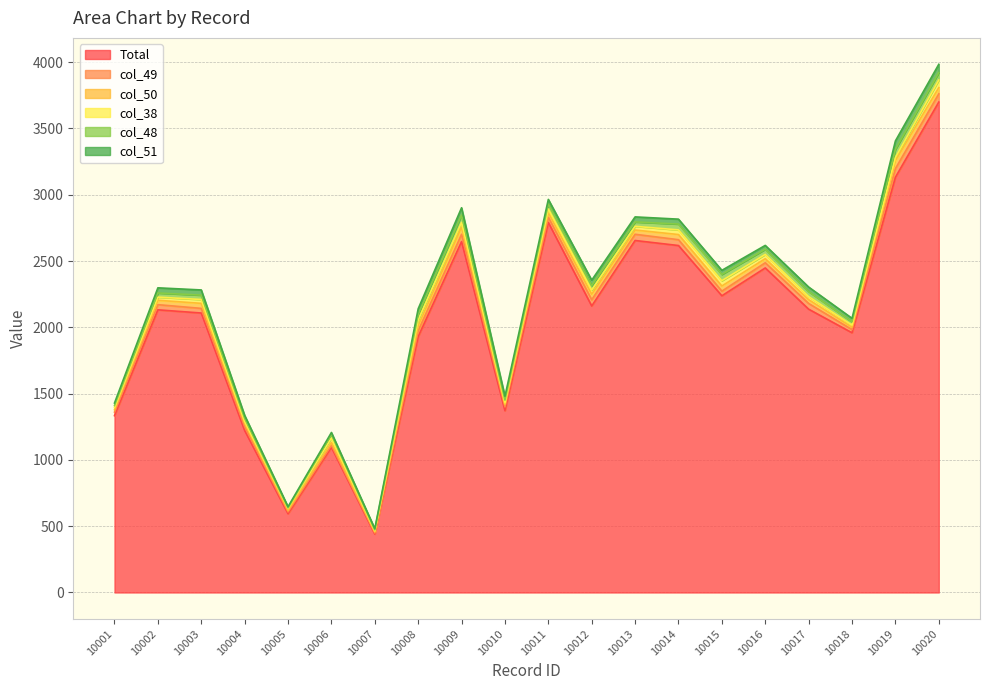

At how many categories does at least one series exceed 2770?

3